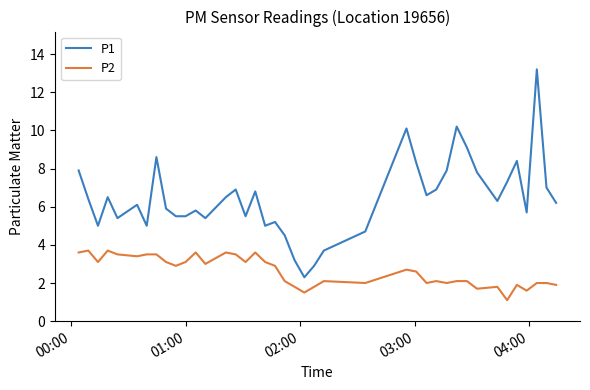

What is the sum of all P2 values?

104.4